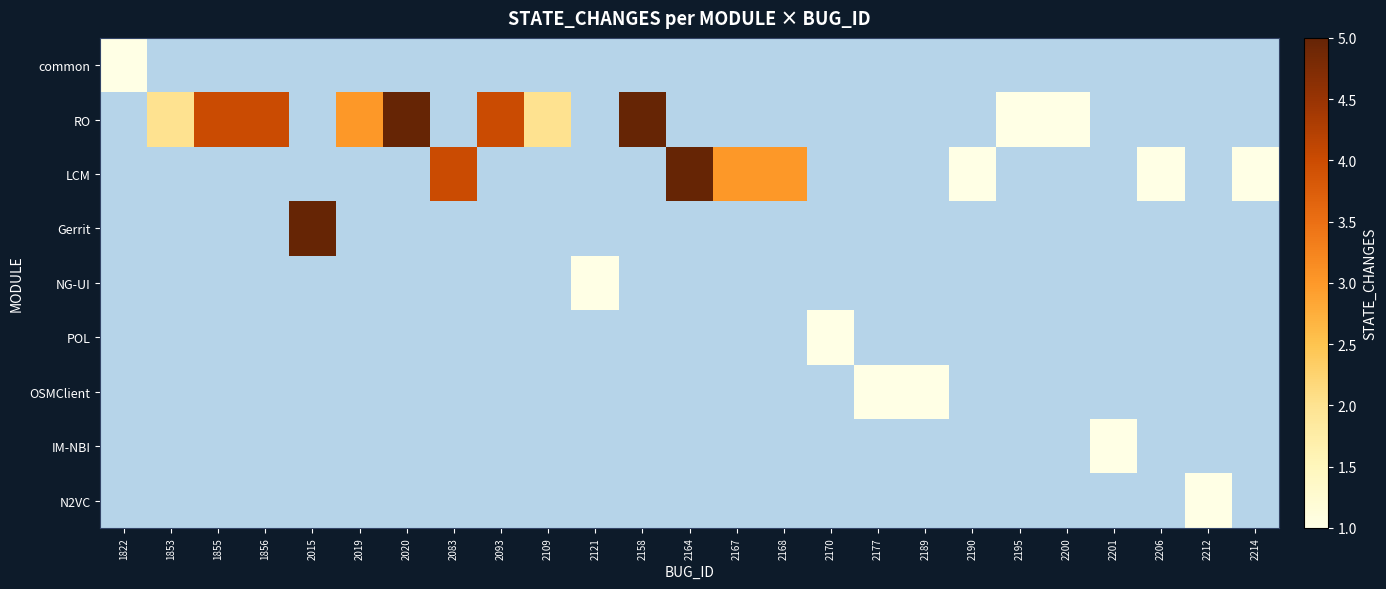

How many distinct data groups are displayed?

9